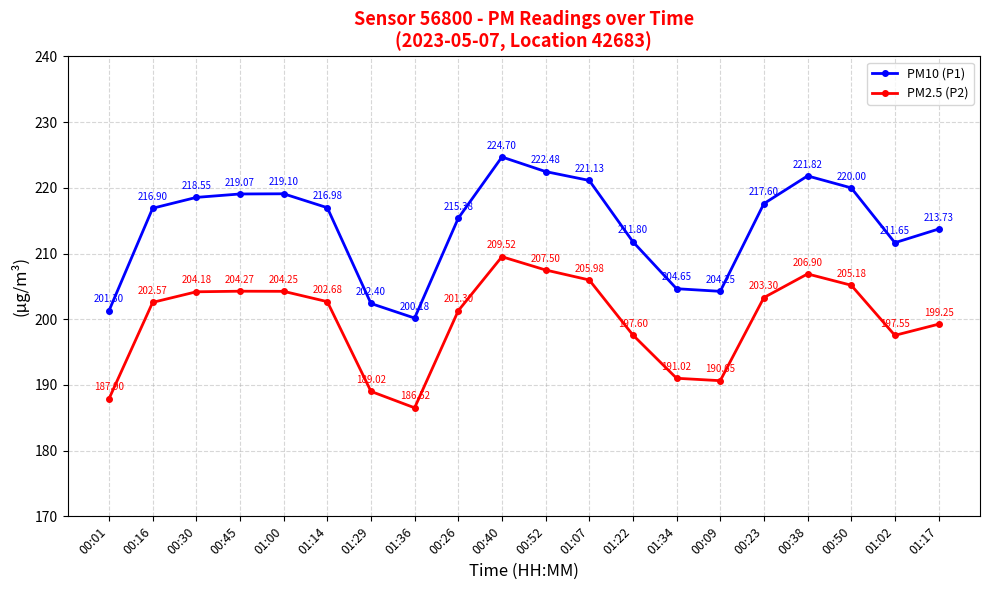

What is the difference between the PM10 (P1) values at 00:23 and 00:50?

2.4